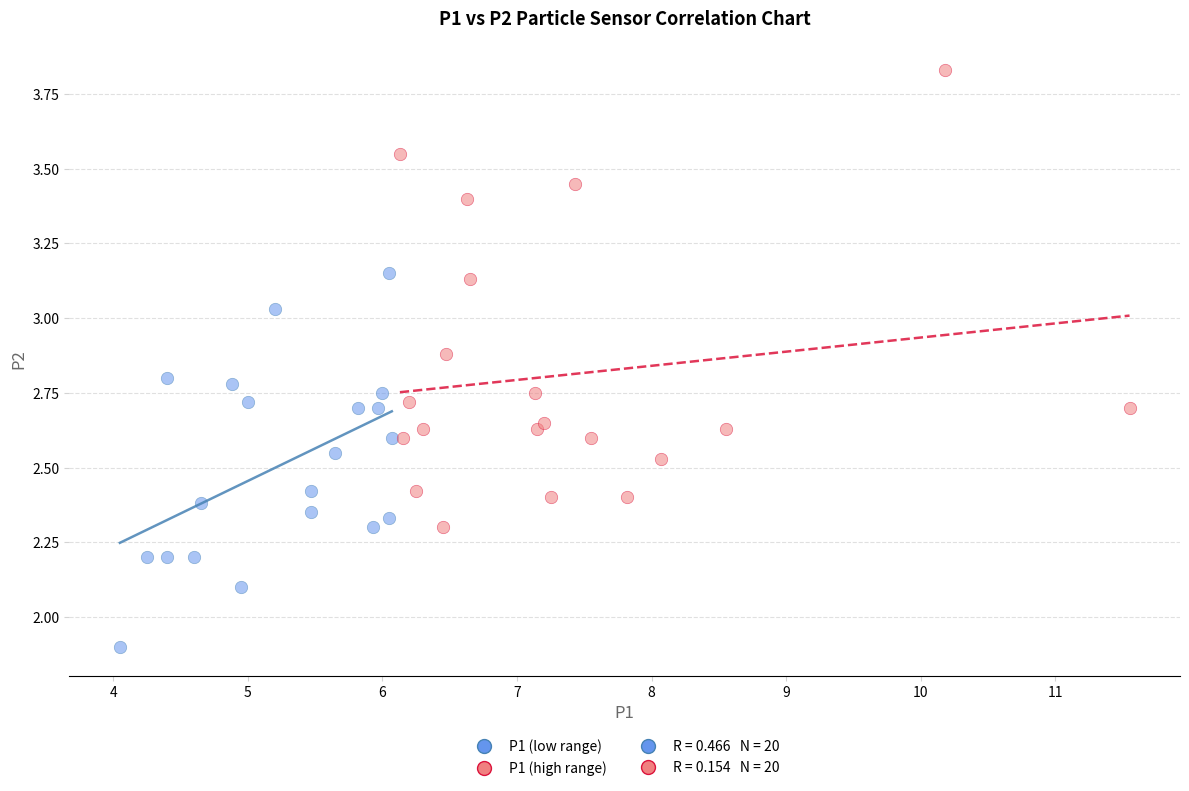

Which series reaches the minimum Y coordinate?

P1 (low range)